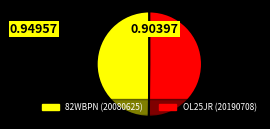

Approximately how many times larger is the value at 82WBPN compared to OL25JR?

1.0